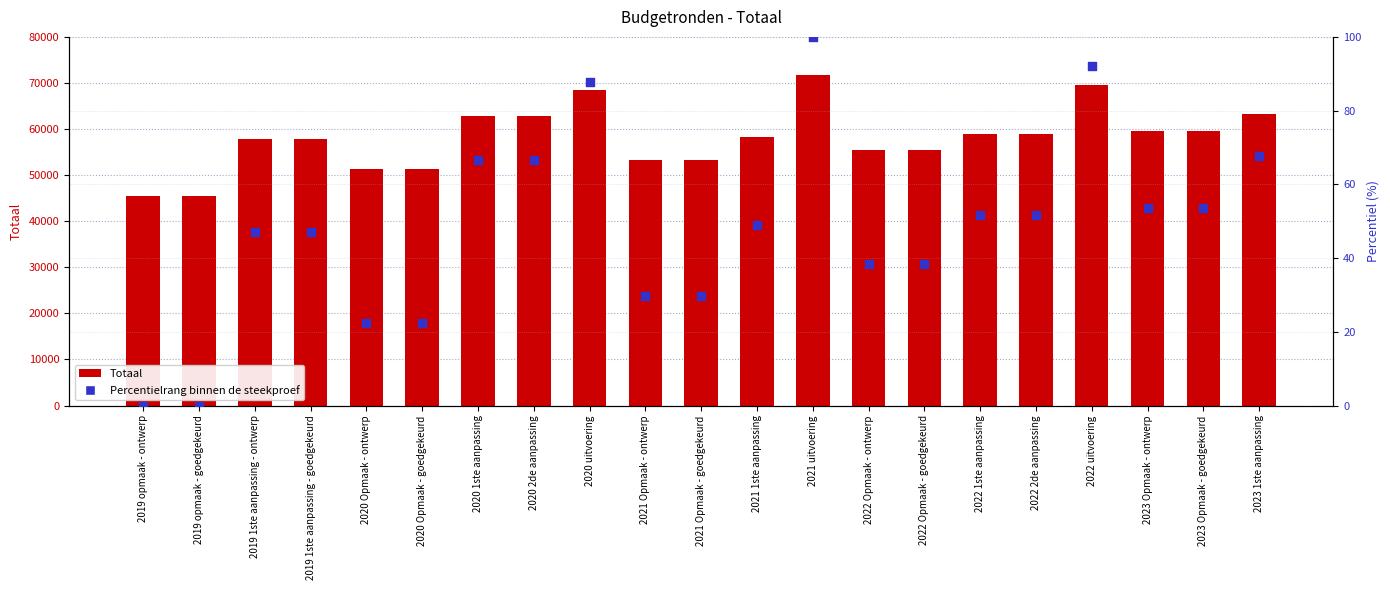

Which series reaches the maximum Y coordinate?

Totaal